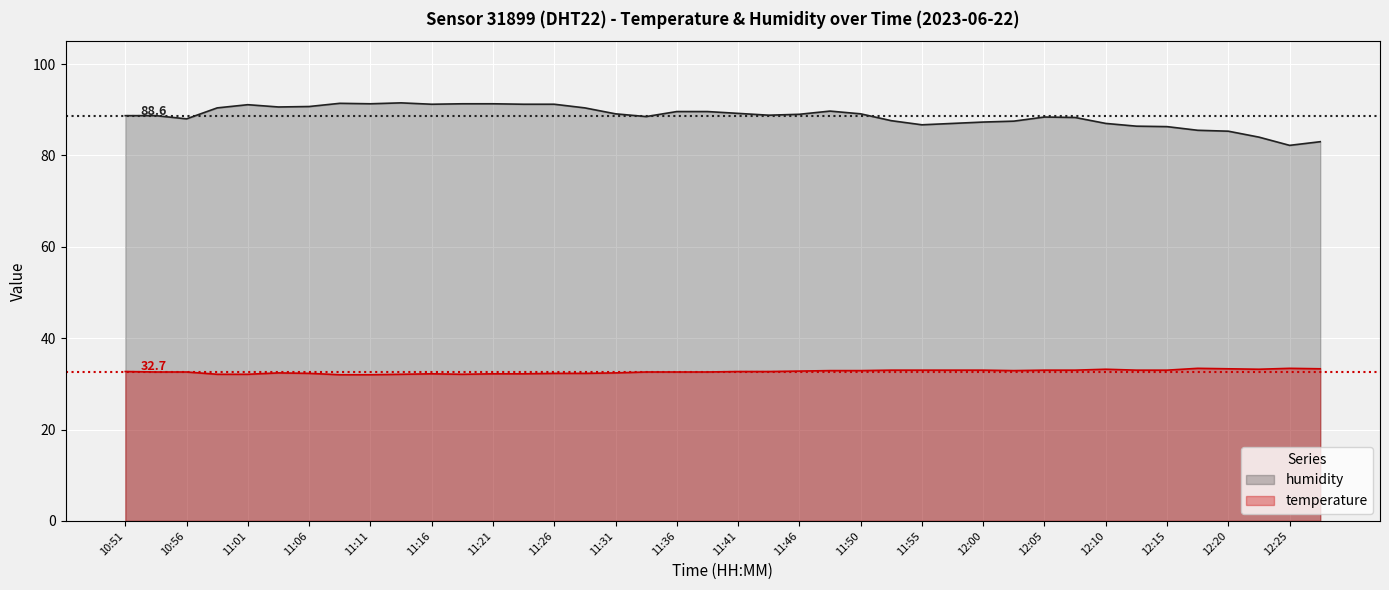

List the labels in order of humidity value, smallest first.

12:25, 12:27, 12:22, 12:20, 12:18, 12:15, 12:13, 11:55, 11:58, 12:10, 12:00, 12:03, 11:53, 10:56, 12:08, 12:05, 11:33, 10:51, 10:53, 11:43, 11:46, 11:31, 11:50, 11:41, 11:36, 11:38, 11:48, 10:58, 11:28, 11:04, 11:06, 11:01, 11:16, 11:23, 11:26, 11:11, 11:18, 11:21, 11:08, 11:14